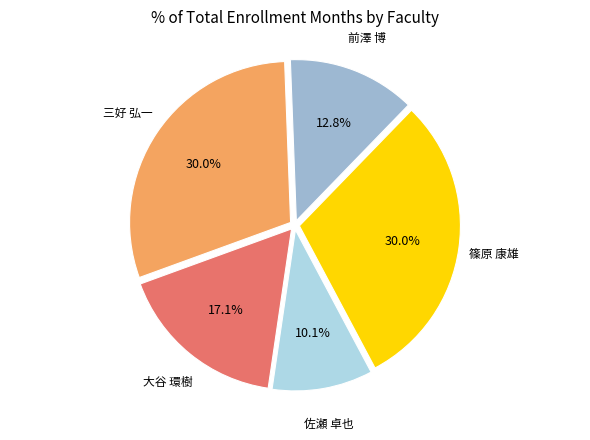

Which slice is the smallest?

佐瀬 卓也